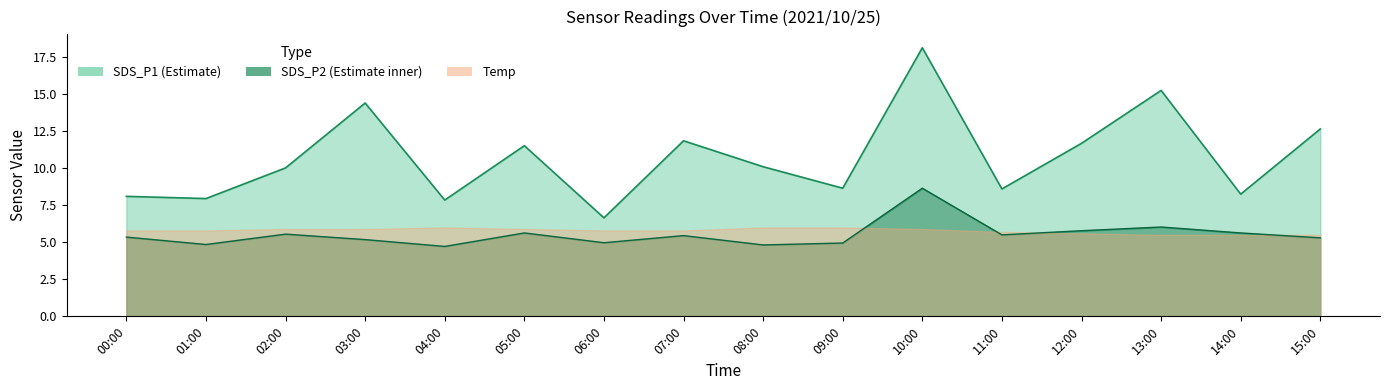

What is the difference between the maximum and minimum values in the SDS_P2 series?

3.9